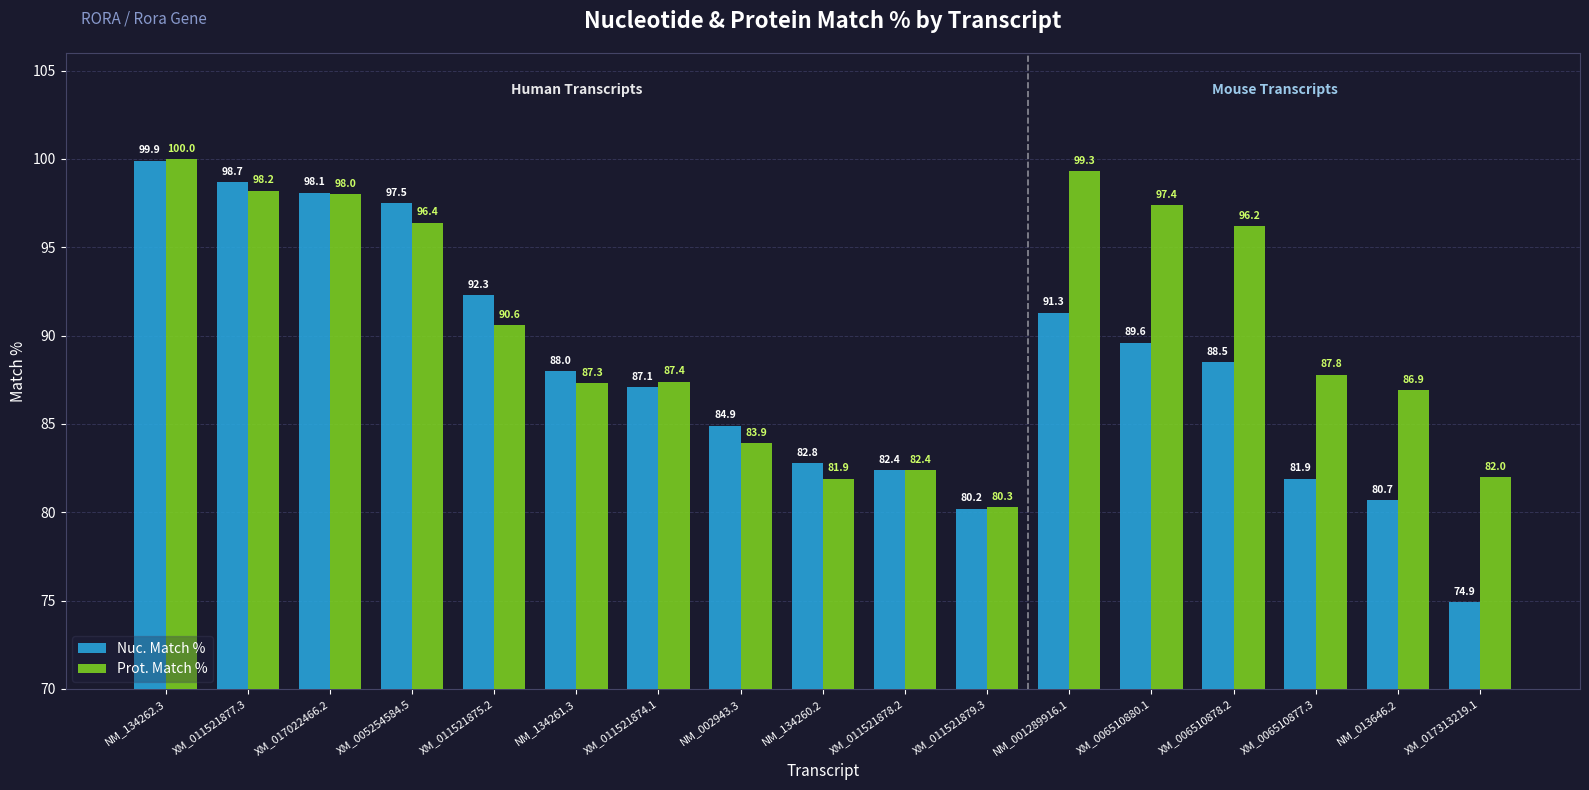

Between NM_002943.3 and NM_134260.2, which series saw the biggest shift?

Nuc. Match %